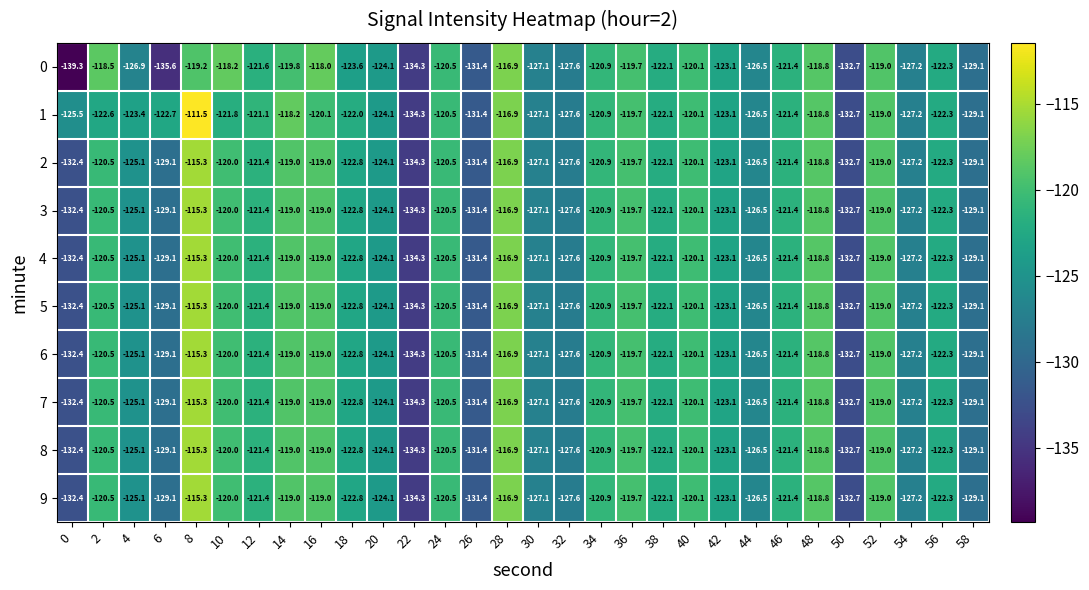

What is the difference between the maximum and minimum values in the 6 series?

19.0